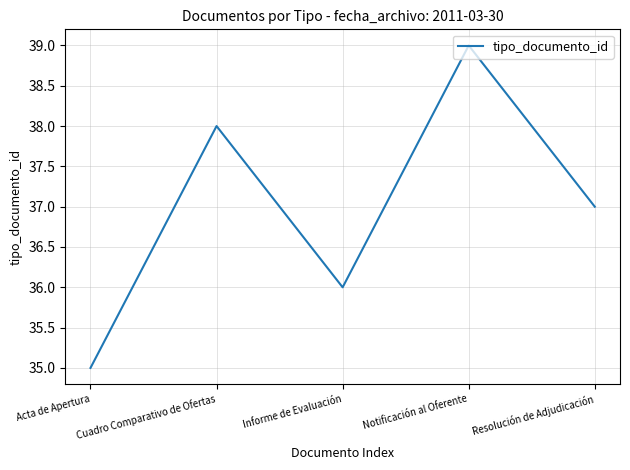

What position from the right is Acta de Apertura?

5